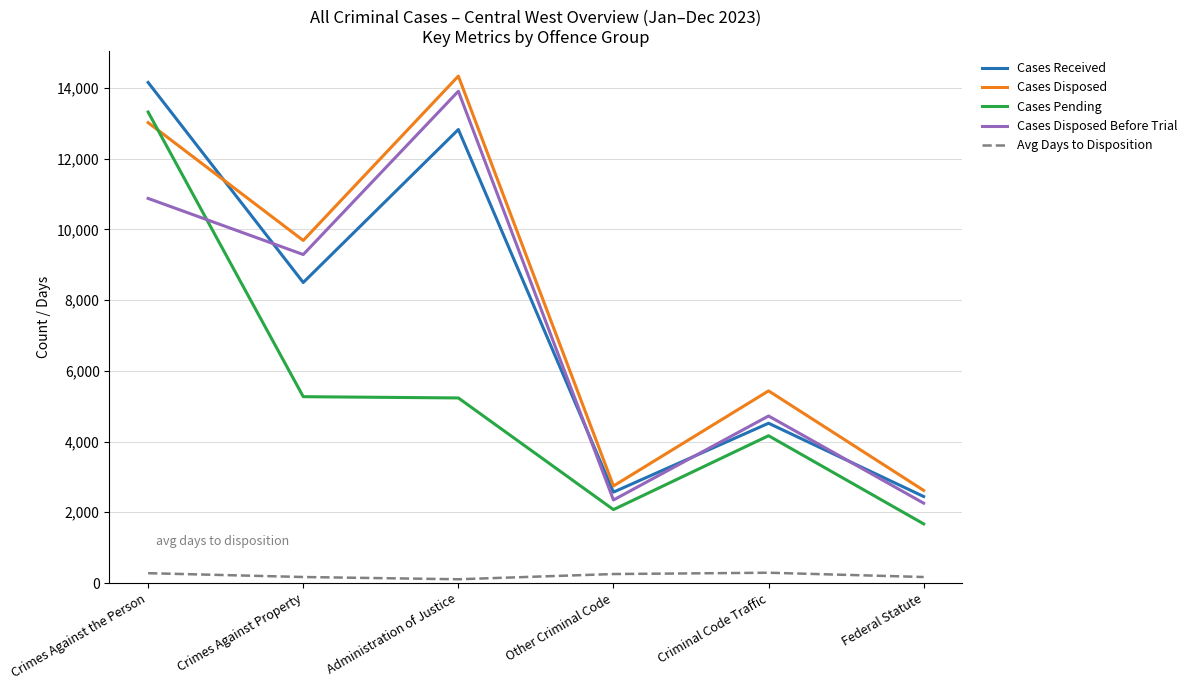

What is the average value of the Avg Days to Disposition series?

212